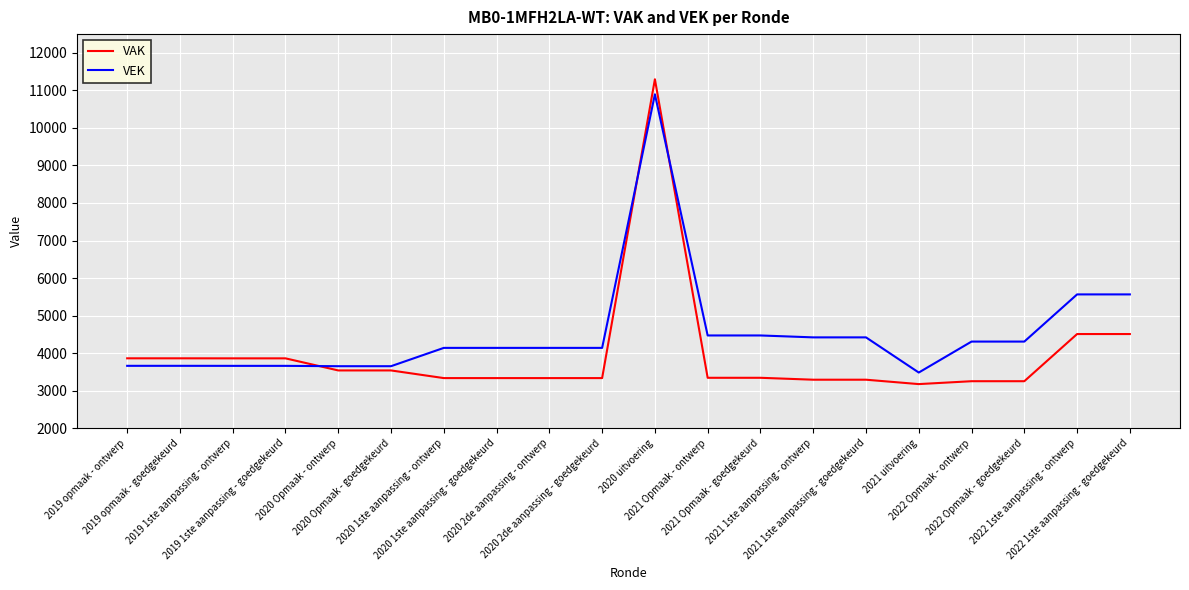

Is it true that VAK equals 1389 at 2022 1ste aanpassing - goedgekeurd?

False